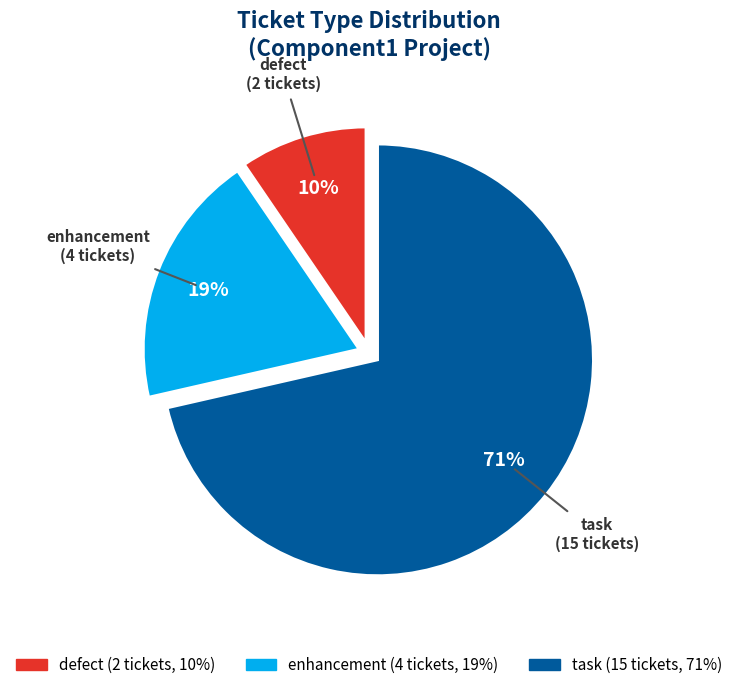

How many segments does this pie chart have?

3